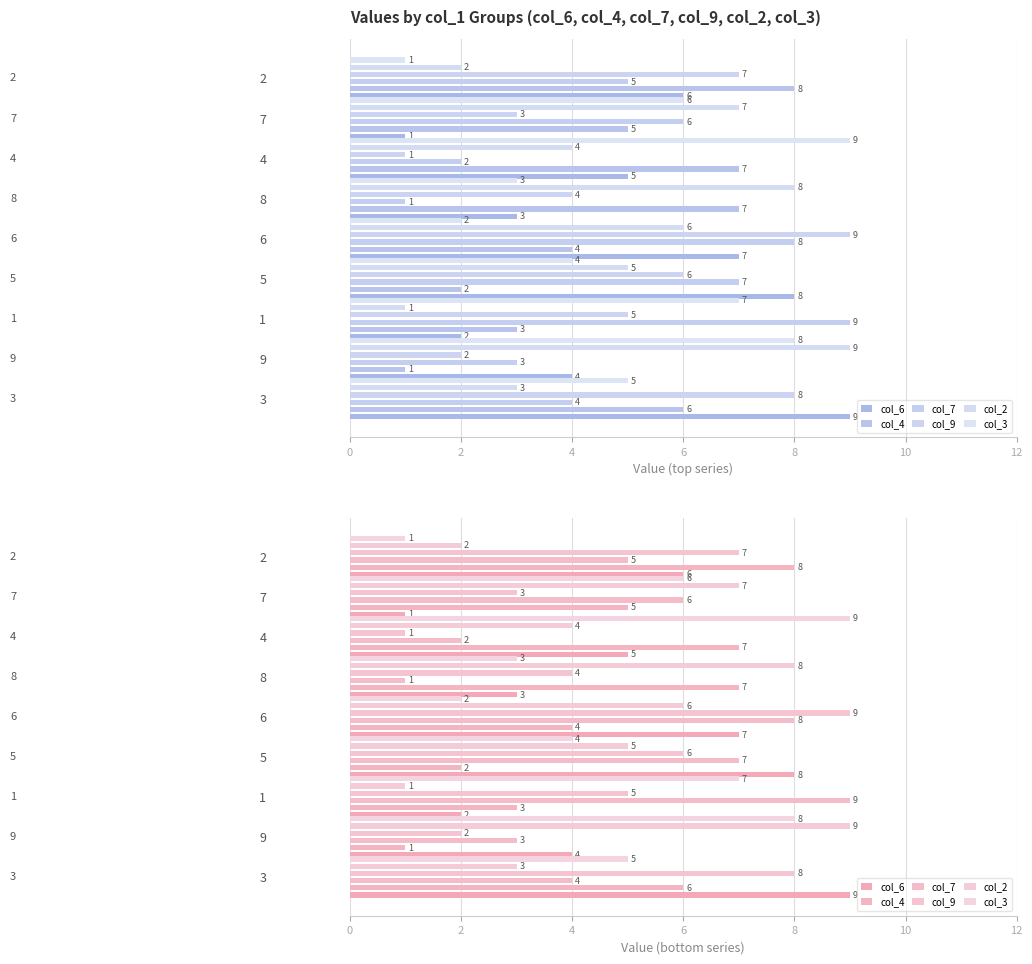

Rank the series at 7 from lowest to highest value.

col_6, col_9, col_4, col_7, col_3, col_2